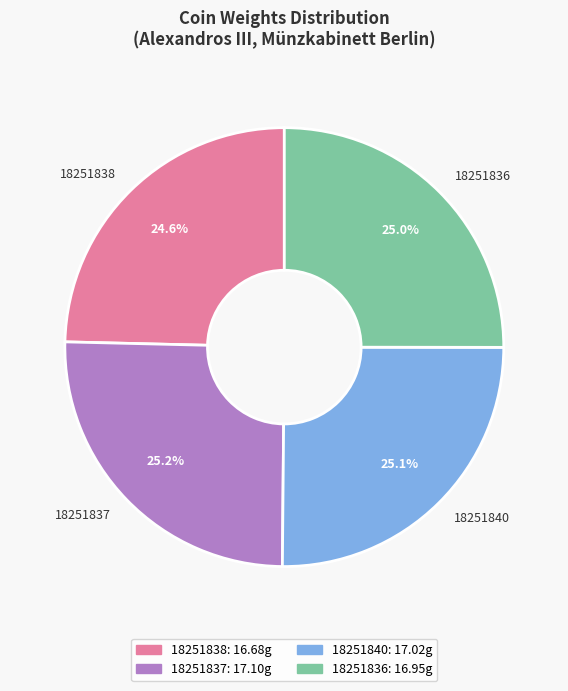

To the nearest percent, what portion does 18251838 represent?

25%